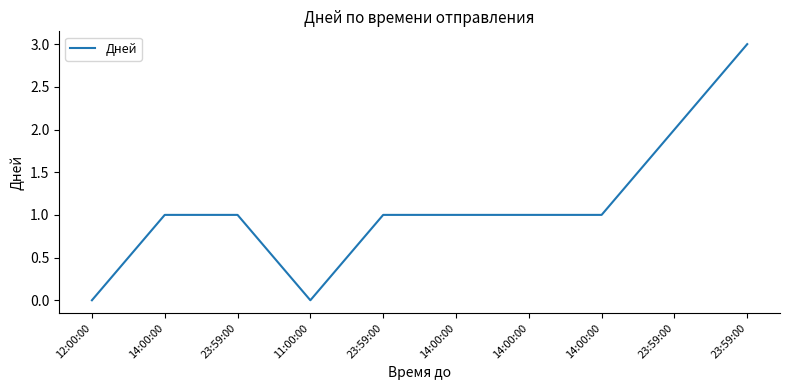

List the labels in order of value, largest first.

23:59:00, 23:59:00, 14:00:00, 23:59:00, 23:59:00, 14:00:00, 14:00:00, 14:00:00, 12:00:00, 11:00:00